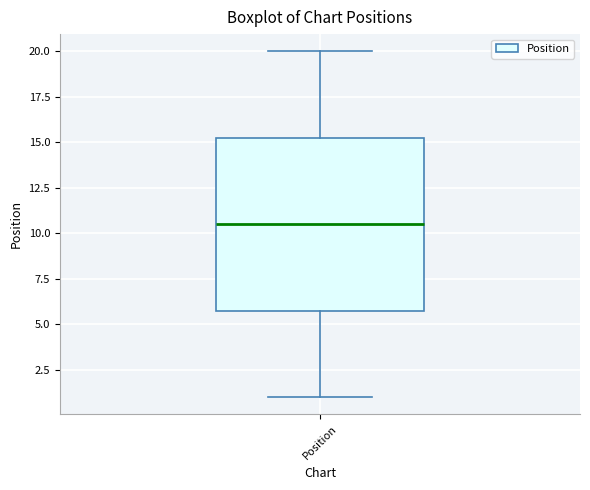

Where does the median line of the box for Position sit on the y-axis? The values are not printed on the chart, so give them approximately, as read against the axis.

10.5